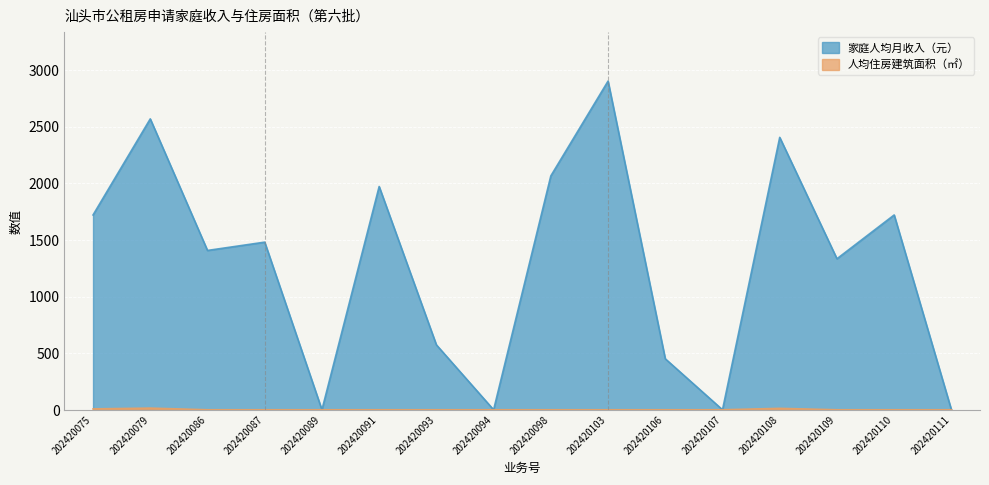

Rank the series by their average value, from highest to lowest.

家庭人均月收入（元）, 人均住房建筑面积（㎡）